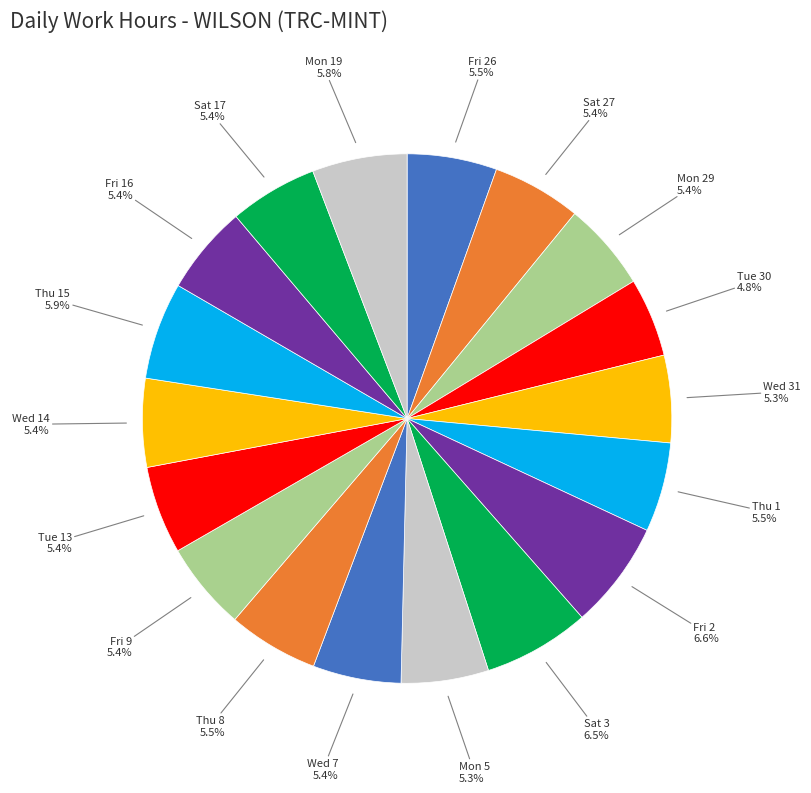

How many segments does this pie chart have?

18